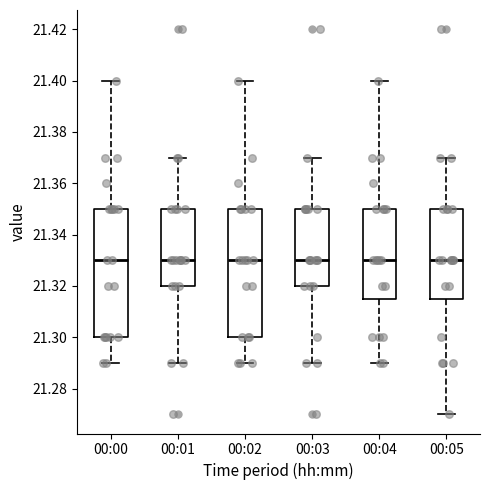

Reading left to right, transcribe this box plot: for each box, give where its median line is, the range the box spans, and where its two whiskers end, as read against the y-axis. The values are not printed on the chart, so give them approximately, as read against the axis.

00:00: median 21.330, box 21.300 to 21.350, whiskers 21.290 to 21.400
00:01: median 21.330, box 21.320 to 21.350, whiskers 21.290 to 21.370
00:02: median 21.330, box 21.300 to 21.350, whiskers 21.290 to 21.400
00:03: median 21.330, box 21.320 to 21.350, whiskers 21.290 to 21.370
00:04: median 21.330, box 21.316 to 21.350, whiskers 21.290 to 21.400
00:05: median 21.330, box 21.316 to 21.350, whiskers 21.270 to 21.370